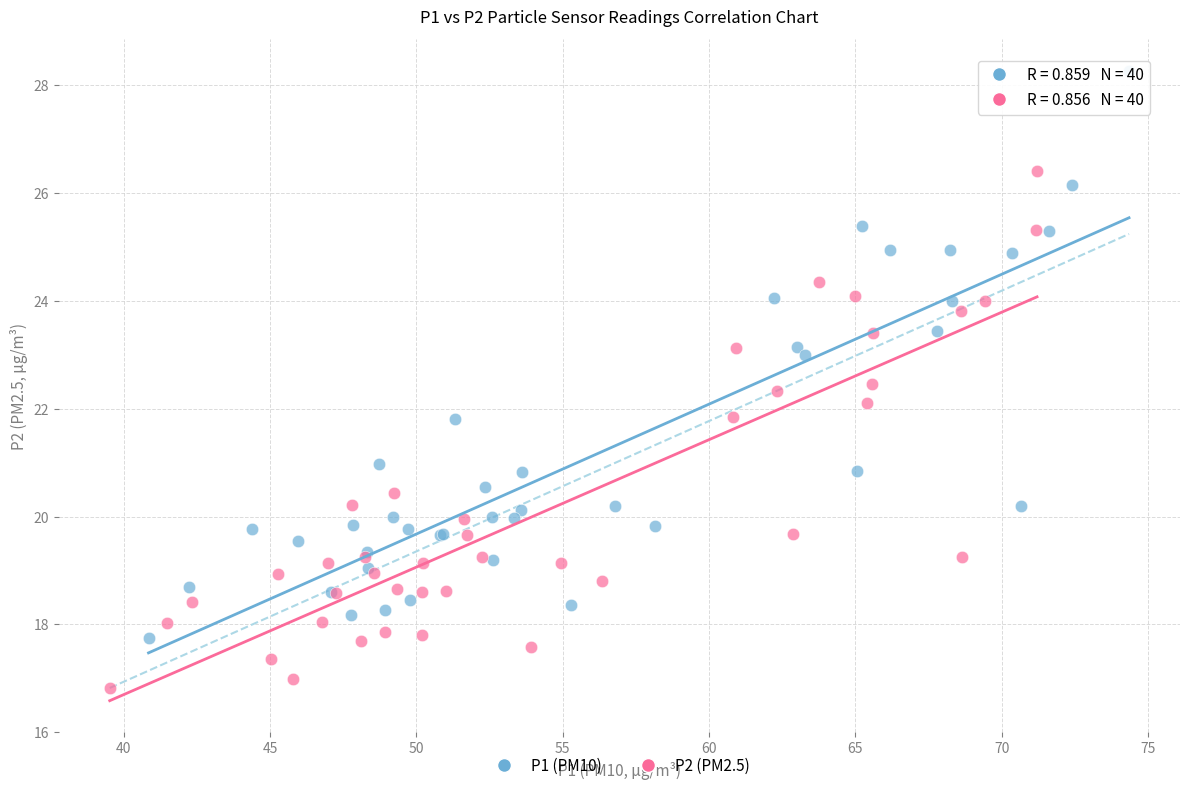

Which series contains the lowest Y value?

P2 (PM2.5)